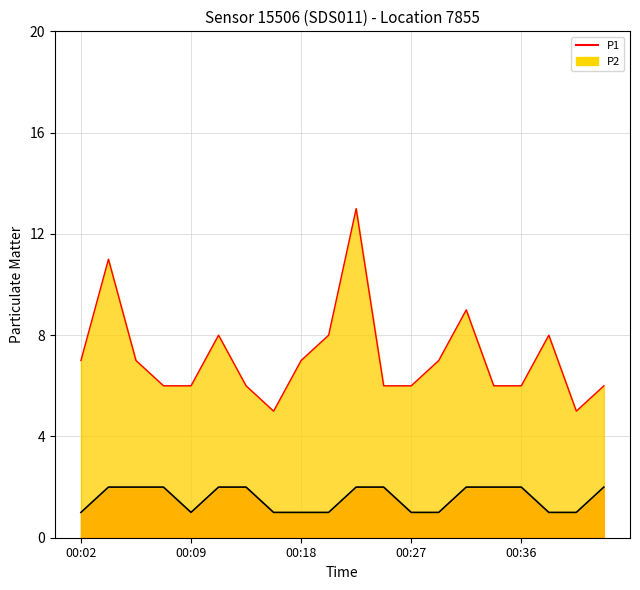

What is the value of the 12th point from the left?

6